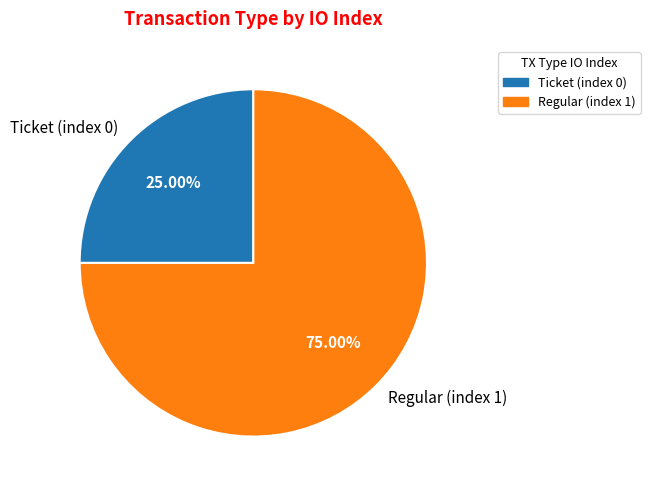

To the nearest percent, what is the difference between the Ticket (index 0) and Regular (index 1) slice percentages?

50%